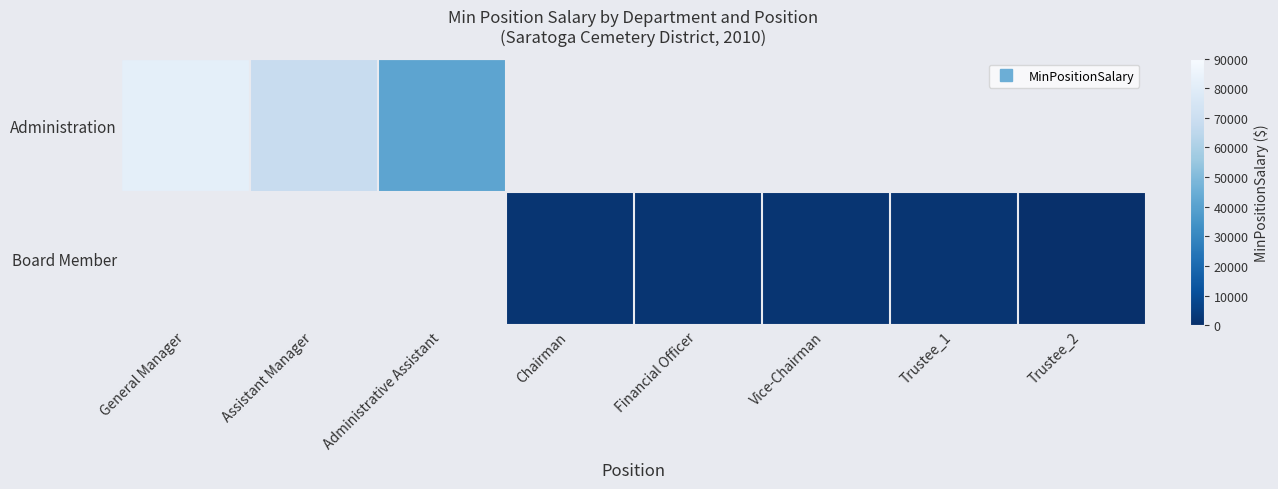

Which has a higher value, Trustee_1 or Administrative Assistant?

Administrative Assistant